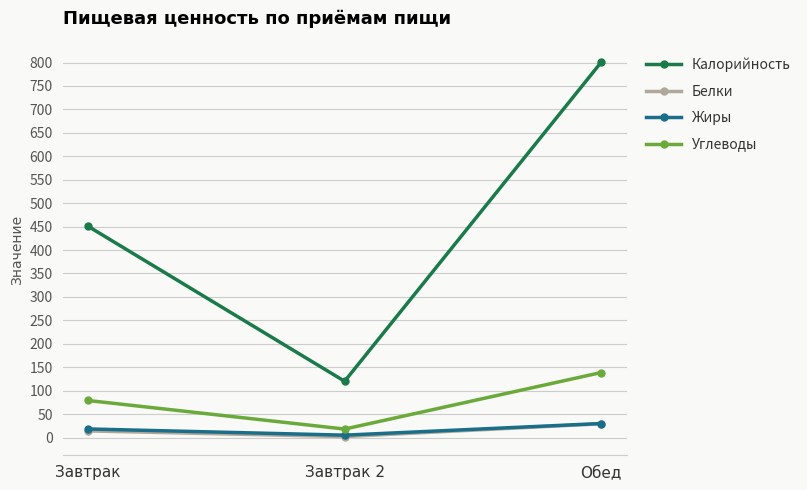

How many data points in Углеводы are above 78?

2